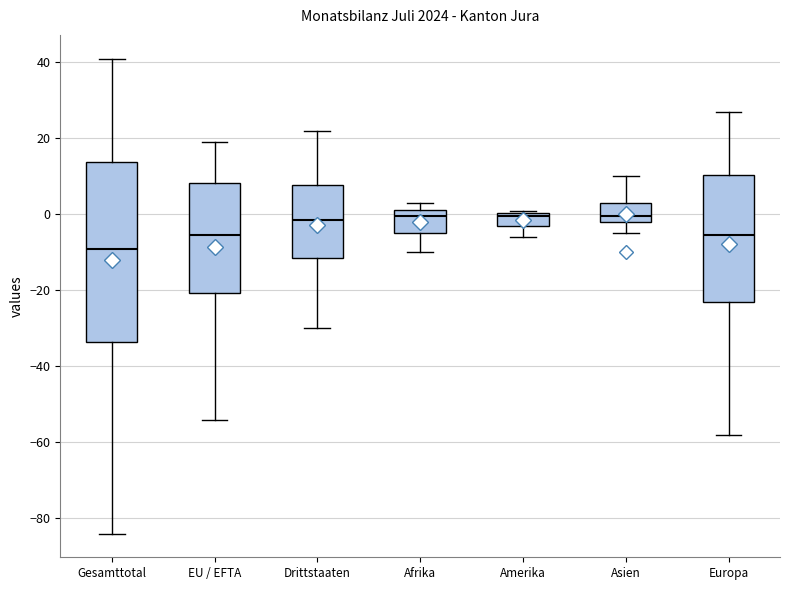

Reading left to right, transcribe this box plot: for each box, give where its median line is, the range the box spans, and where its two whiskers end, as read against the y-axis. The values are not printed on the chart, so give them approximately, as read against the axis.

Gesamttotal: median -8, box -34 to 14, whiskers -84 to 42
EU / EFTA: median -6, box -20 to 8, whiskers -54 to 20
Drittstaaten: median -2, box -12 to 8, whiskers -30 to 22
Afrika: median 0, box -4 to 2, whiskers -10 to 4
Amerika: median 0 (just below the box's upper edge), box -2 to 0, whiskers -6 to 2
Asien: median 0, box -2 to 4, whiskers -4 to 10
Europa: median -6, box -22 to 10, whiskers -58 to 28